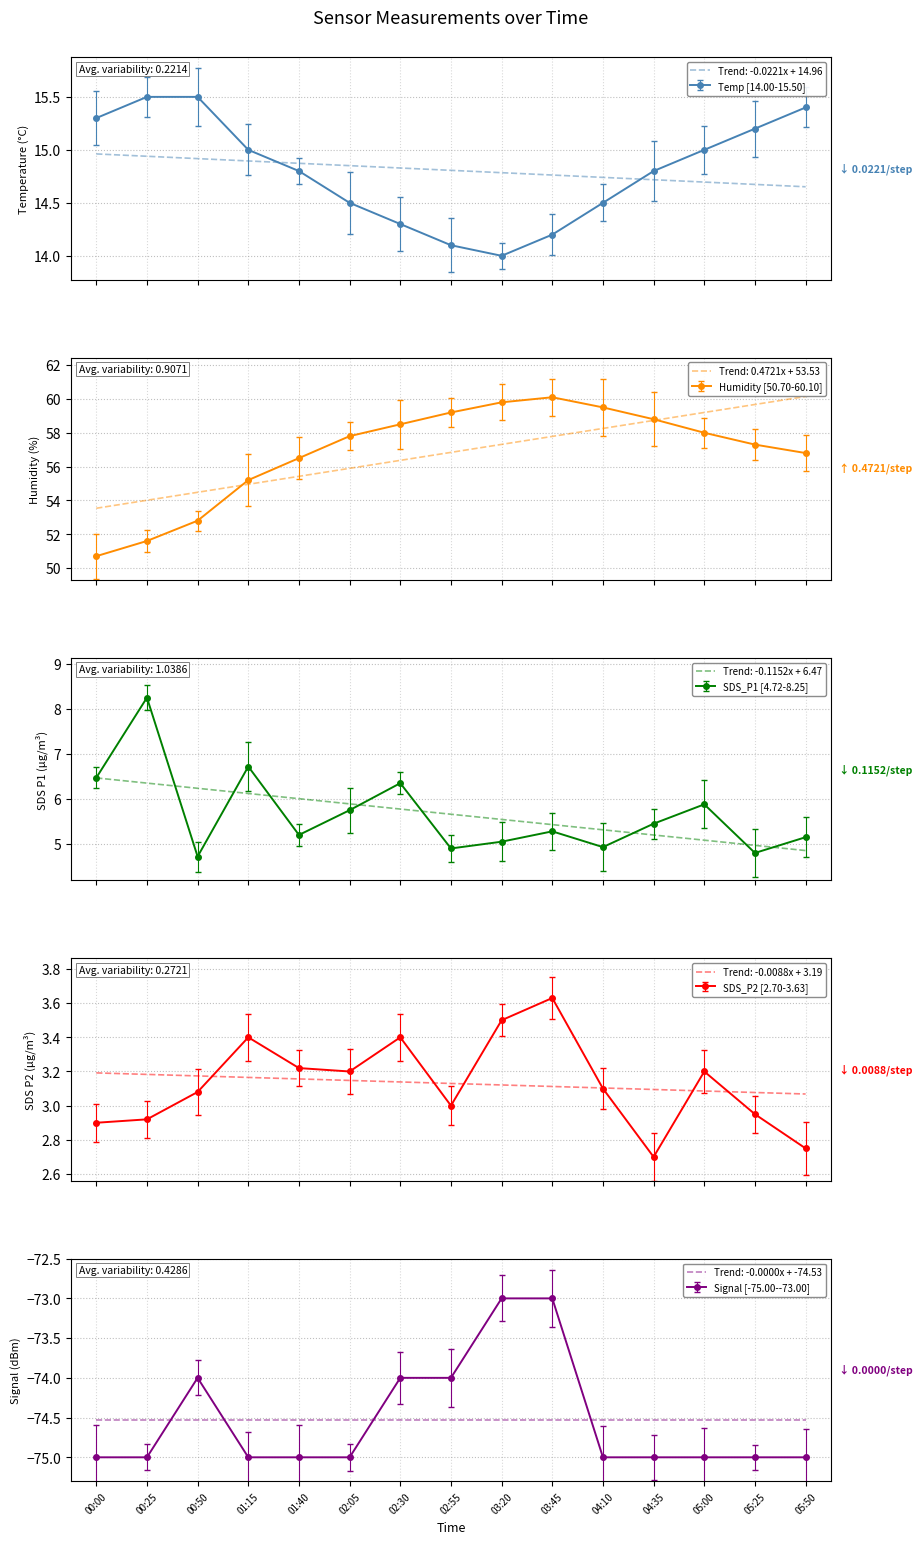

Rank the series at 03:45 from lowest to highest value.

Signal, SDS_P2, SDS_P1, Temp, Humidity